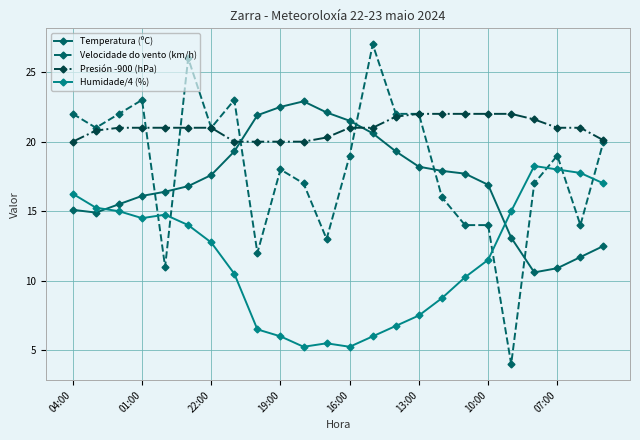

What is the value of the Velocidade do vento (km/h) point at the 21st from the left?

17.0